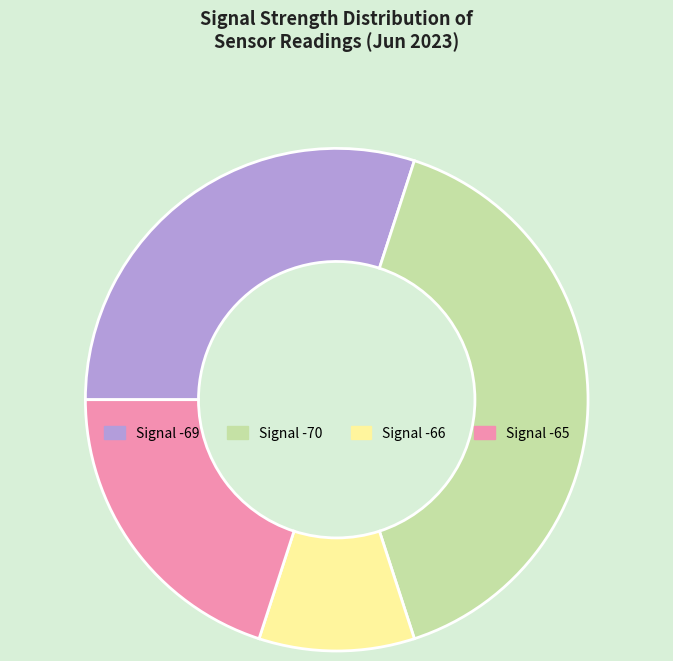

Is it true that Signal -69 is 40% of the pie?

False